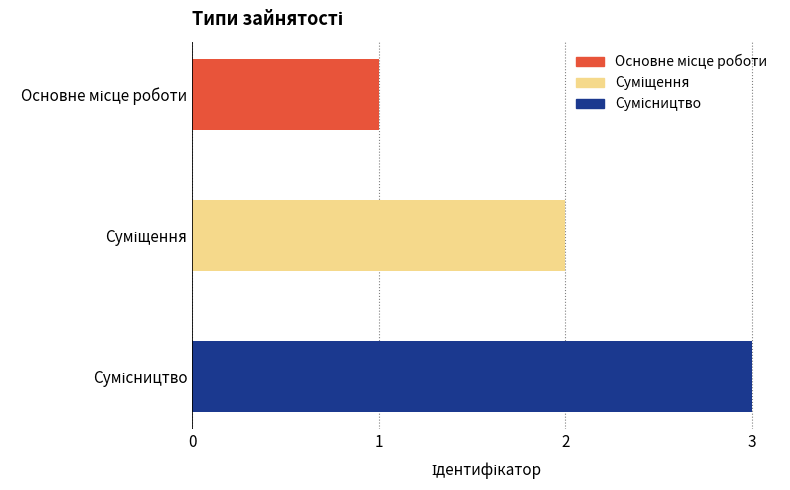

What is the maximum value shown in the chart?

3